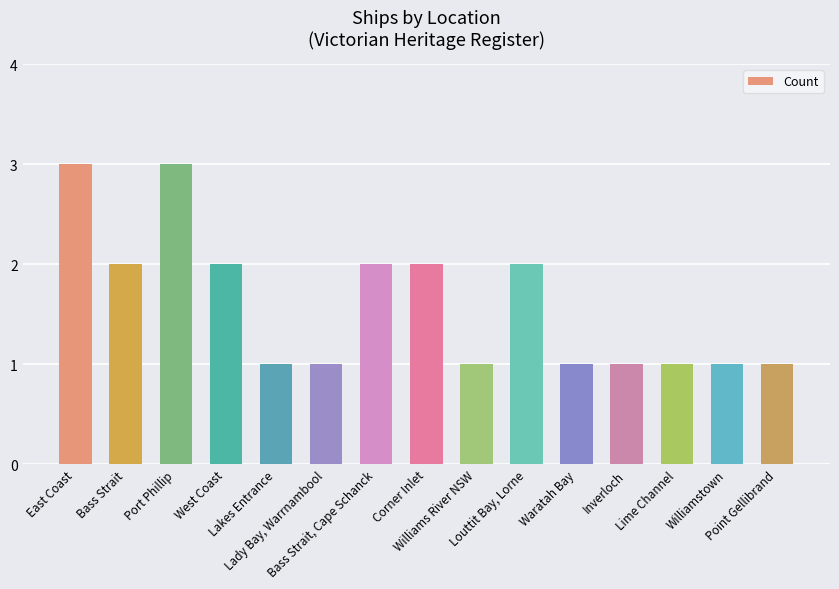

How many categories are shown in the chart?

15